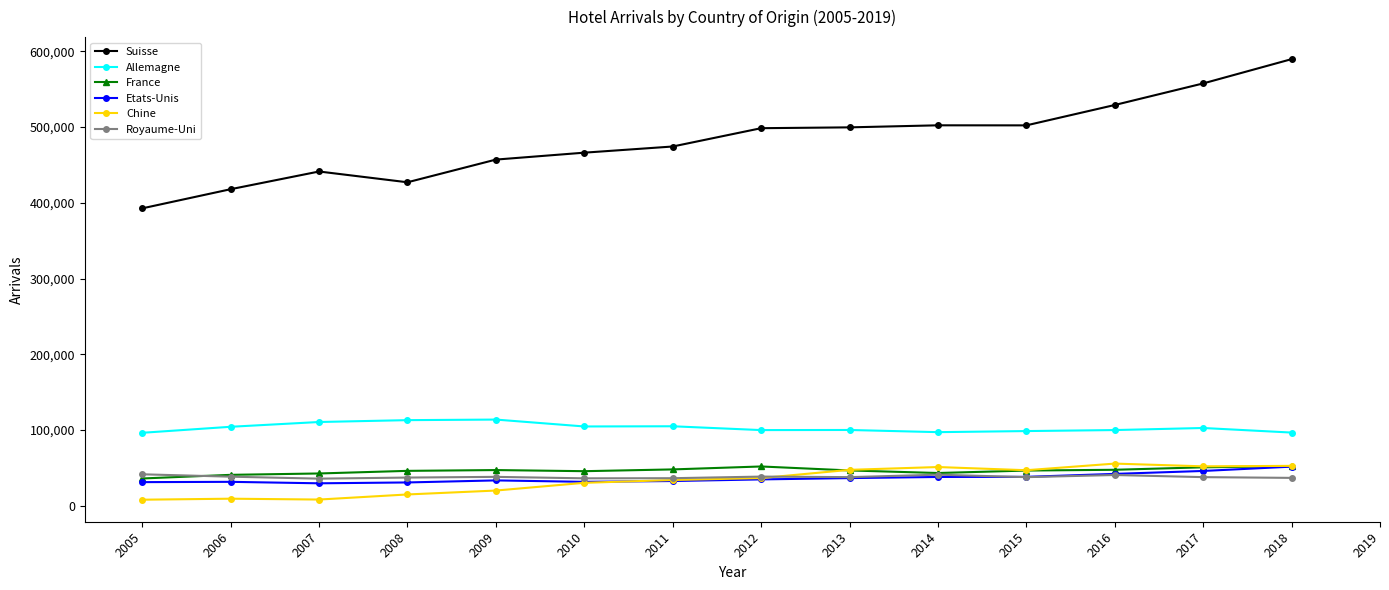

True or false: Allemagne and France cross at least once.

False